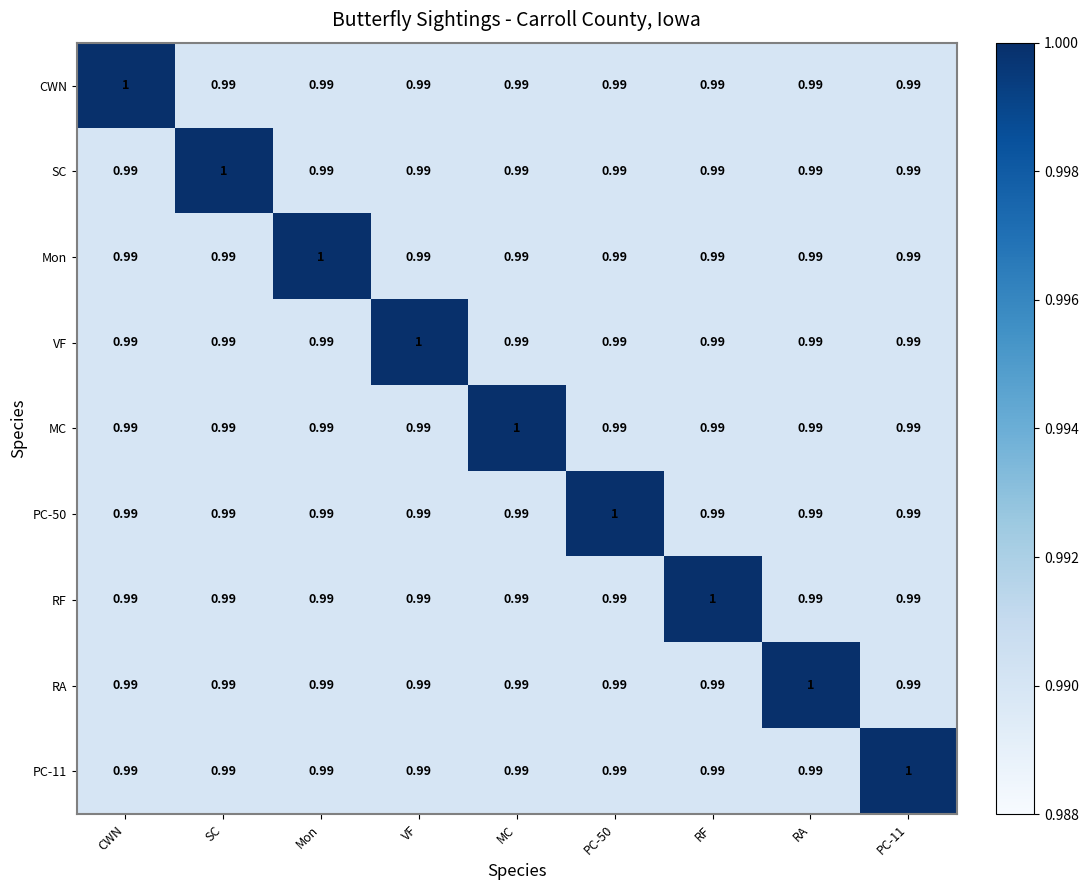

At which label does MC reach its peak?

MC